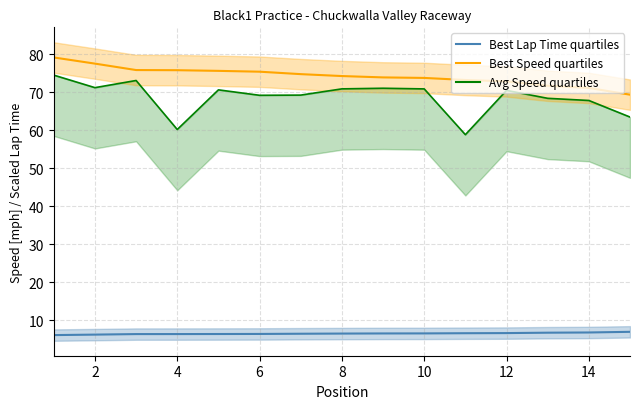

Where does the Average Speed series first go above 70?

1